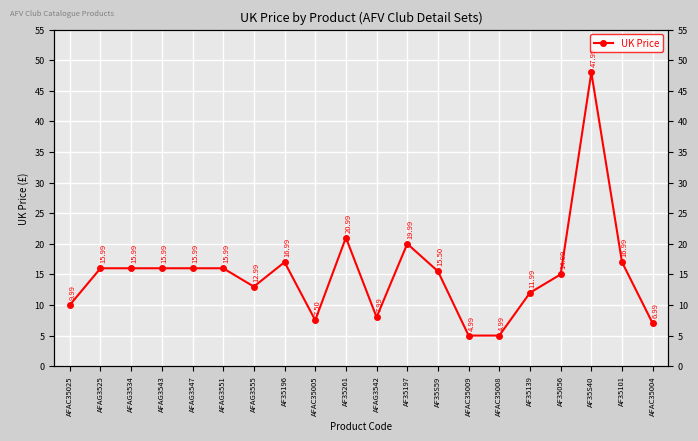

What is the label of the 7th point from the right?

AFAC35009